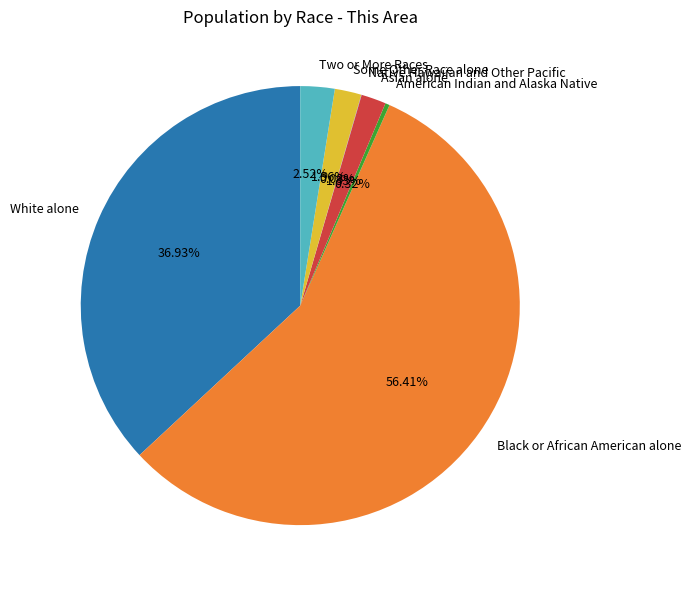

To the nearest percent, what is the combined percentage of White alone and Some Other Race alone?

39%